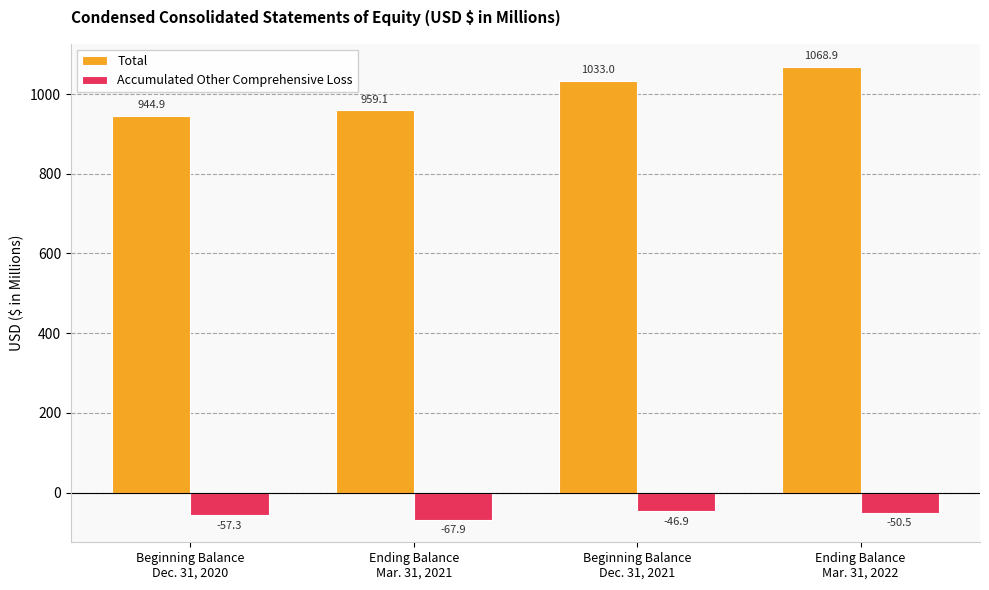

Which series has the widest spread of values?

Total